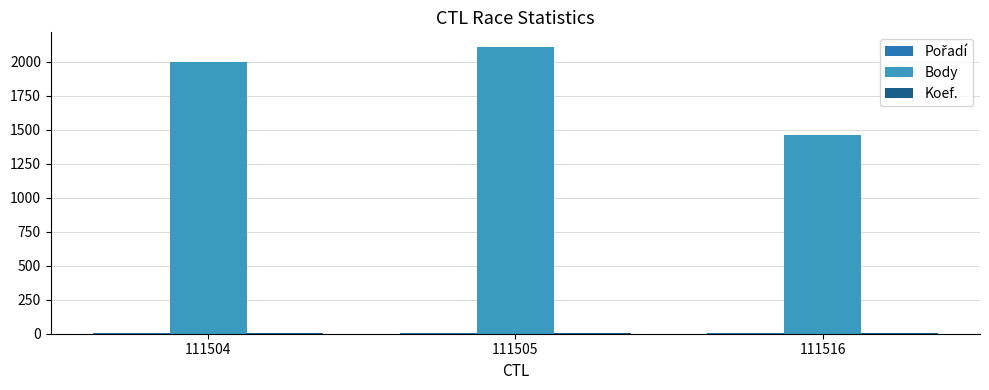

Which series has the widest spread of values?

Body